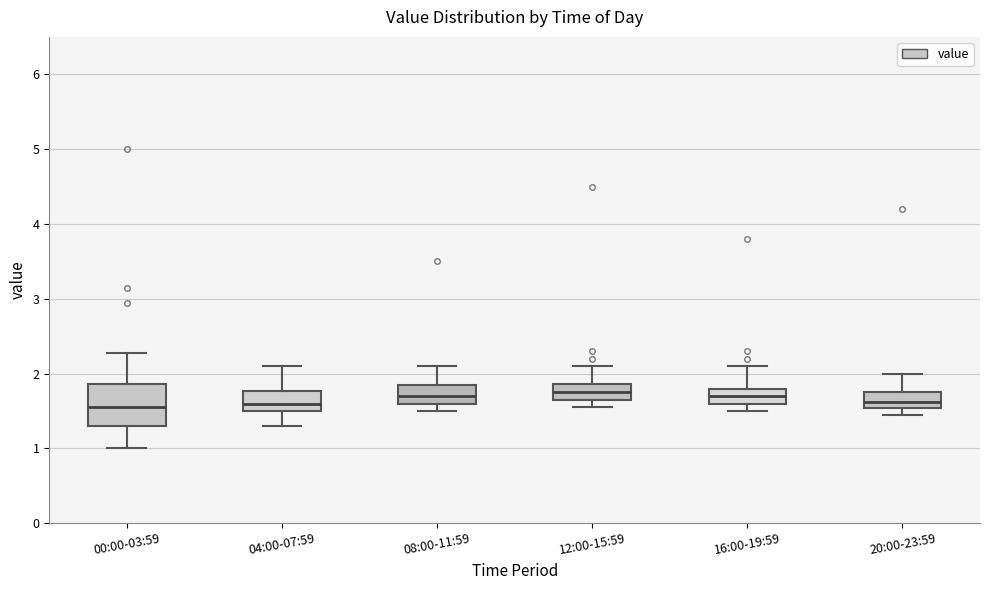

Which box is the tallest, from its lower edge to its upper edge?

00:00-03:59